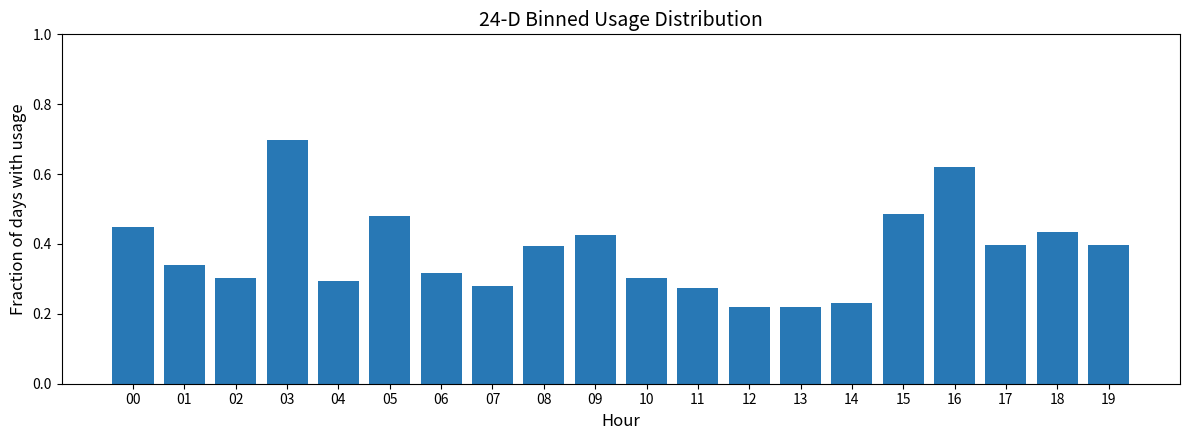

What is the sum of all values?

7.6